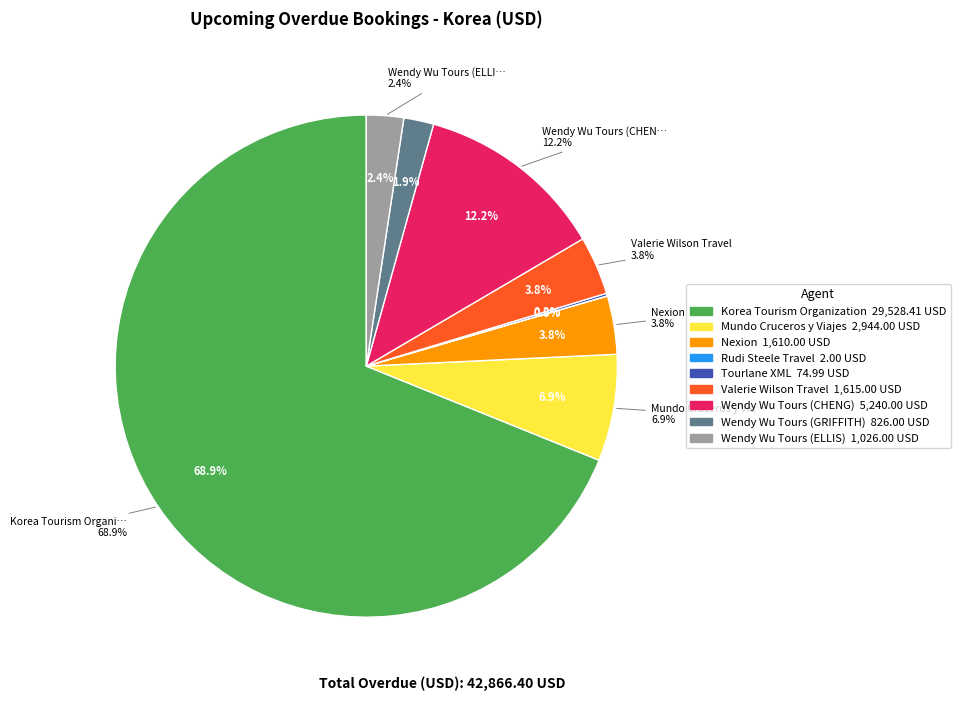

Which slice is the smallest?

Rudi Steele Travel